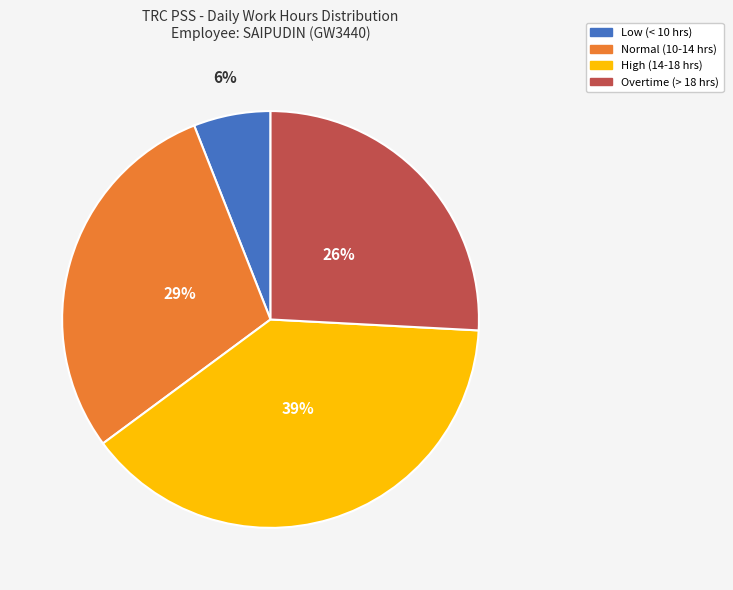

Count the number of slices in the pie.

4